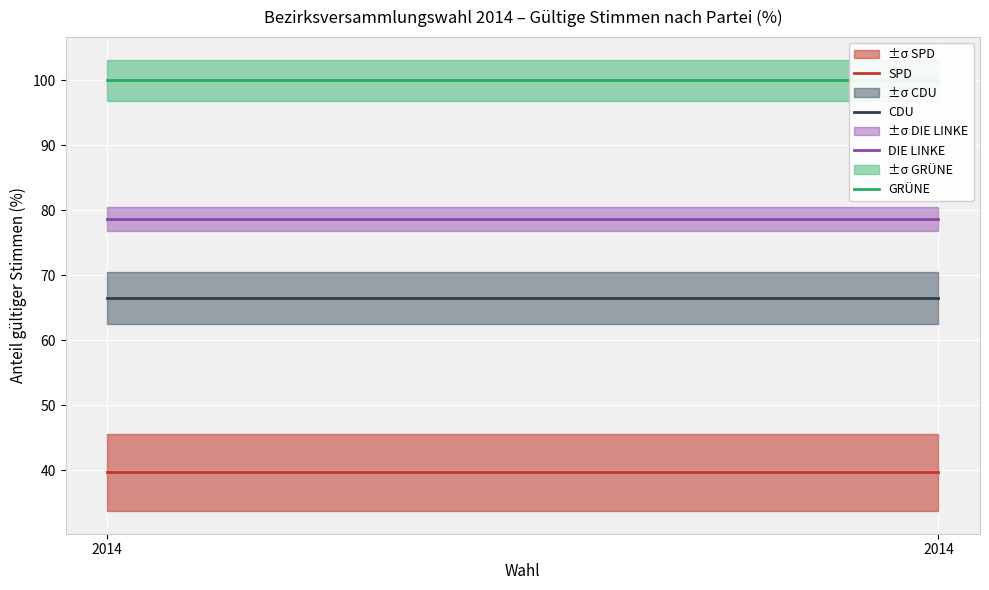

The value of SPD at 2014 is 13.3. True or false?

False